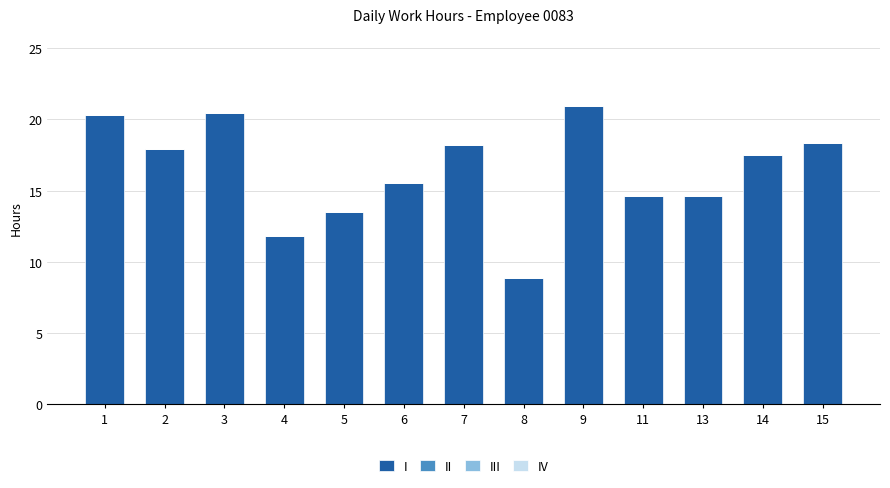

Which label corresponds to the largest value in the chart?

9